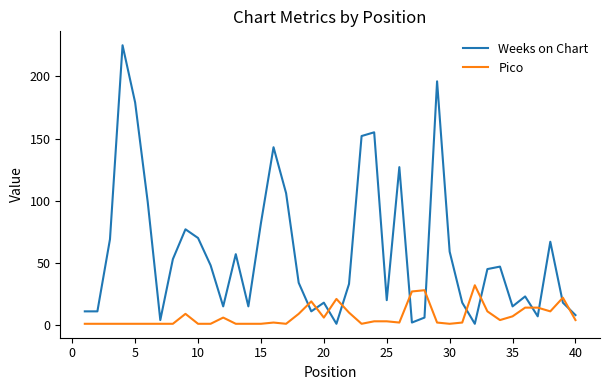

What is the minimum value shown in the chart?

1